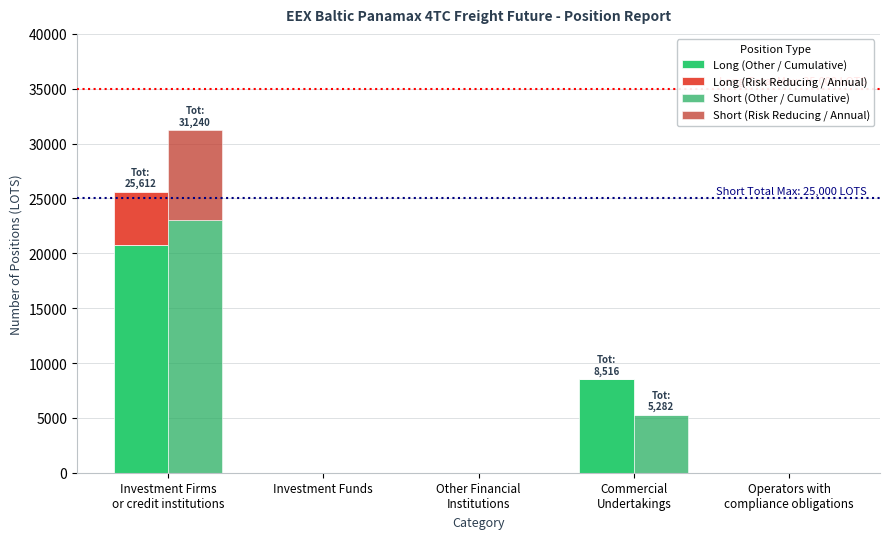

What are all the series names shown in the legend?

Long (Other / Cumulative), Long (Risk Reducing / Annual), Short (Other / Cumulative), Short (Risk Reducing / Annual)